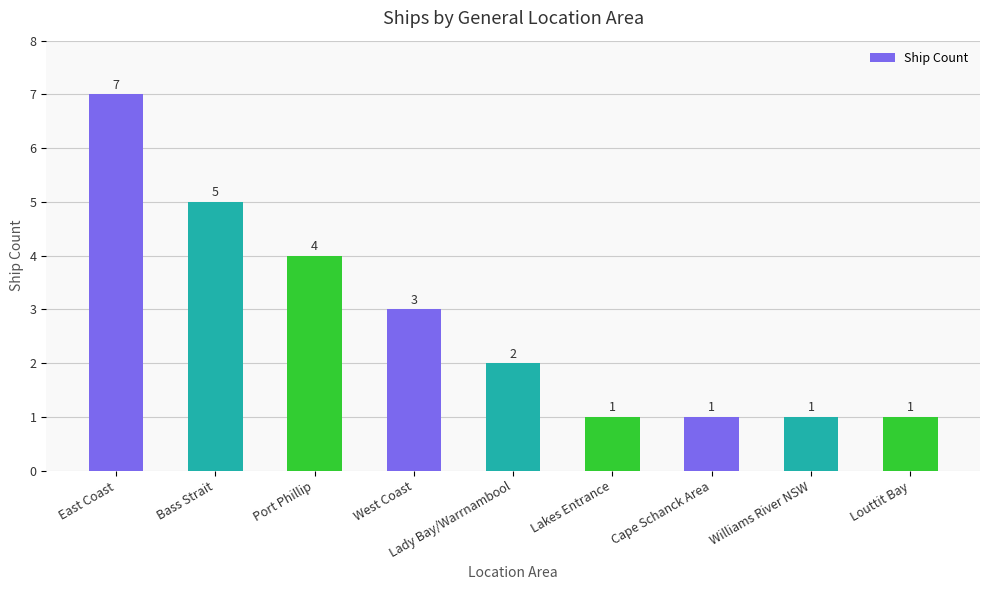

Between Lakes Entrance and East Coast, which is larger?

East Coast